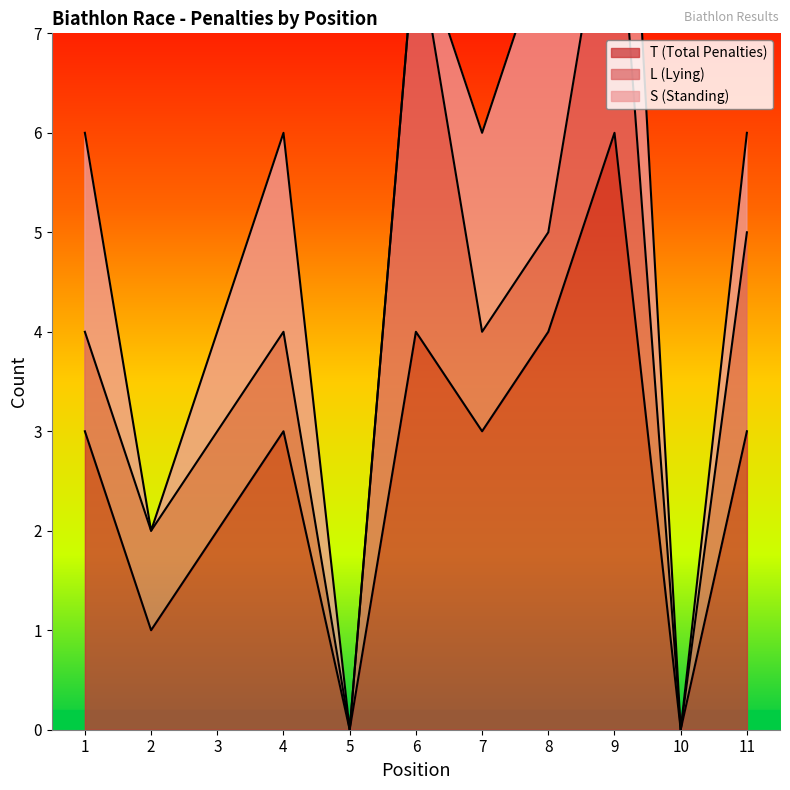

Which series has the largest range (max minus min)?

T (Total Penalties)